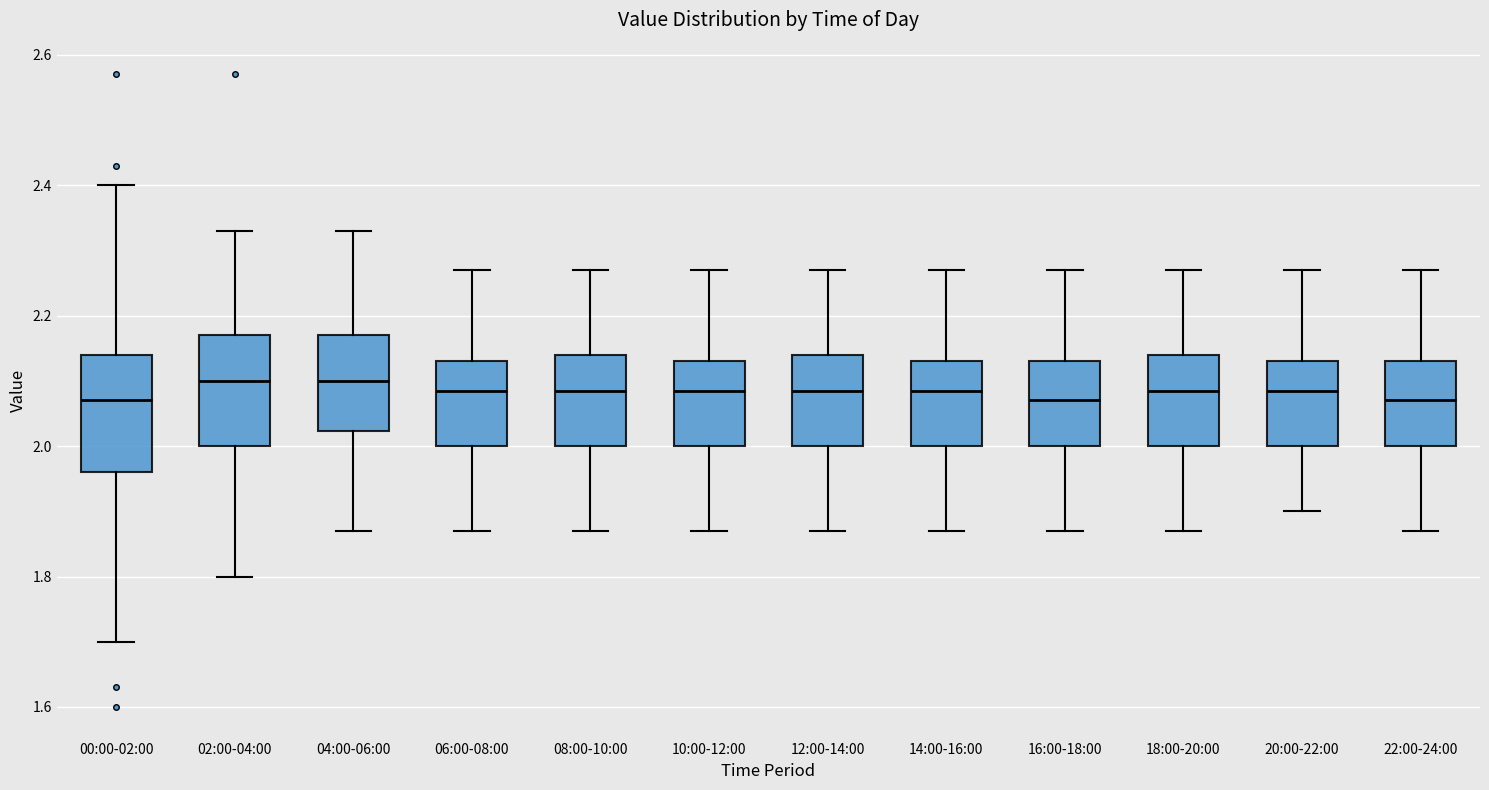

Reading left to right, read every box against the y-axis: the position of its median line, the range the box covers, and the ends of its whiskers. The values are not printed on the chart, so give them approximately, as read against the axis.

00:00-02:00: median 2.08, box 1.96 to 2.14, whiskers 1.70 to 2.40
02:00-04:00: median 2.10, box 2.00 to 2.18, whiskers 1.80 to 2.34
04:00-06:00: median 2.10, box 2.02 to 2.18, whiskers 1.88 to 2.34
06:00-08:00: median 2.08, box 2.00 to 2.14, whiskers 1.88 to 2.28
08:00-10:00: median 2.08, box 2.00 to 2.14, whiskers 1.88 to 2.28
10:00-12:00: median 2.08, box 2.00 to 2.14, whiskers 1.88 to 2.28
12:00-14:00: median 2.08, box 2.00 to 2.14, whiskers 1.88 to 2.28
14:00-16:00: median 2.08, box 2.00 to 2.14, whiskers 1.88 to 2.28
16:00-18:00: median 2.08, box 2.00 to 2.14, whiskers 1.88 to 2.28
18:00-20:00: median 2.08, box 2.00 to 2.14, whiskers 1.88 to 2.28
20:00-22:00: median 2.08, box 2.00 to 2.14, whiskers 1.90 to 2.28
22:00-24:00: median 2.08, box 2.00 to 2.14, whiskers 1.88 to 2.28